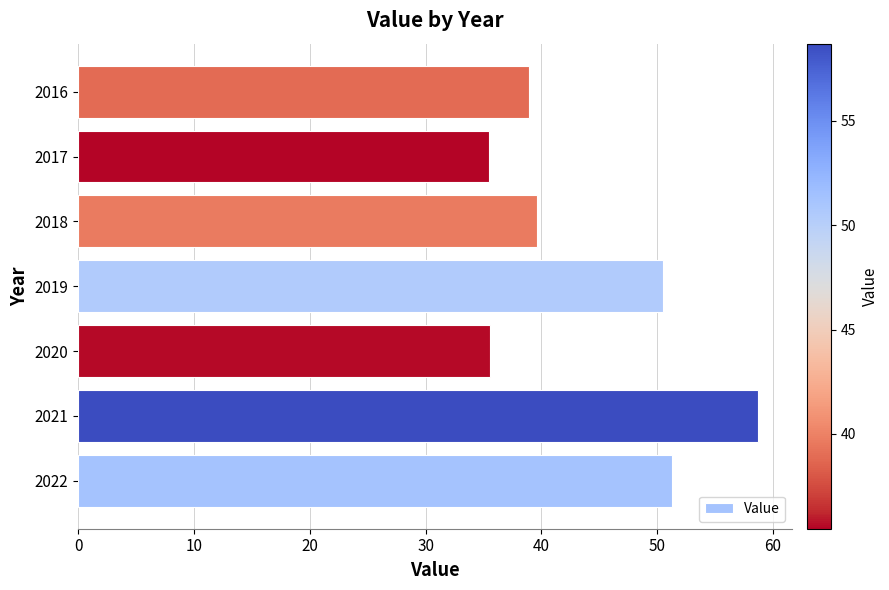

What is the change in value from 2017 to 2016?

+3.4